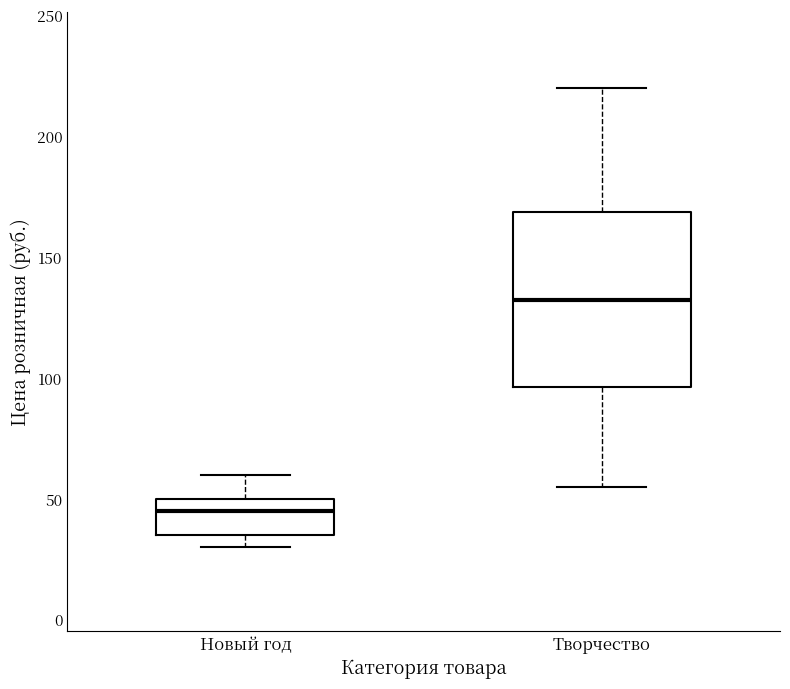

Which box has the highest median line?

Творчество